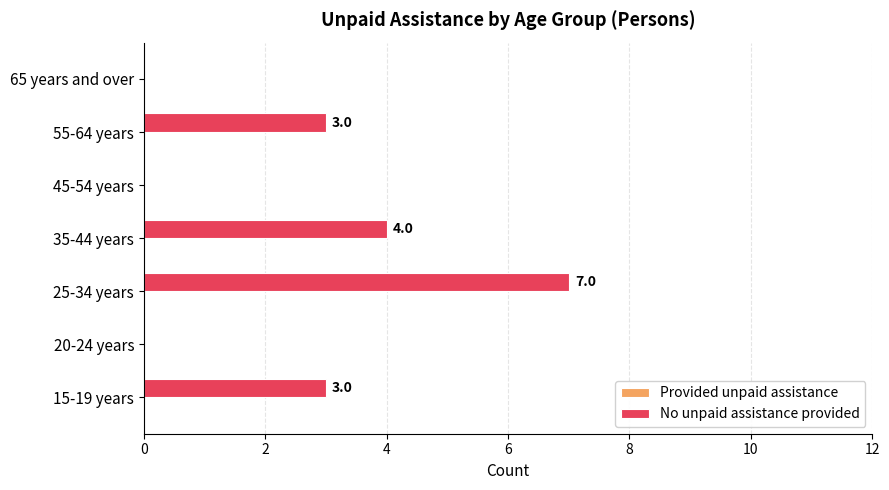

Approximately how many times larger is the value at 15-19 years compared to 25-34 years?

0.4